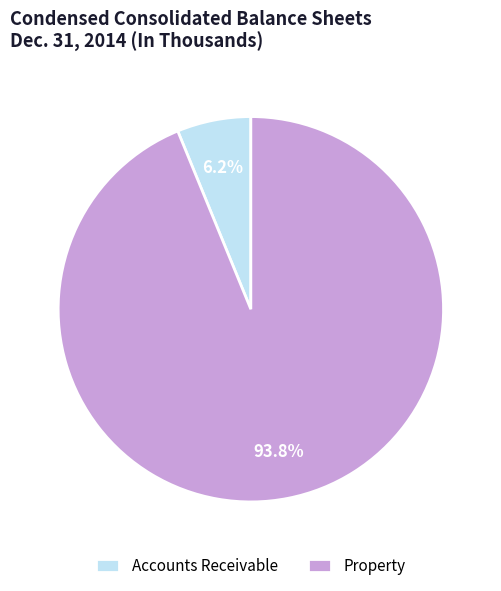

Which category has the smallest portion of the pie?

Accounts Receivable